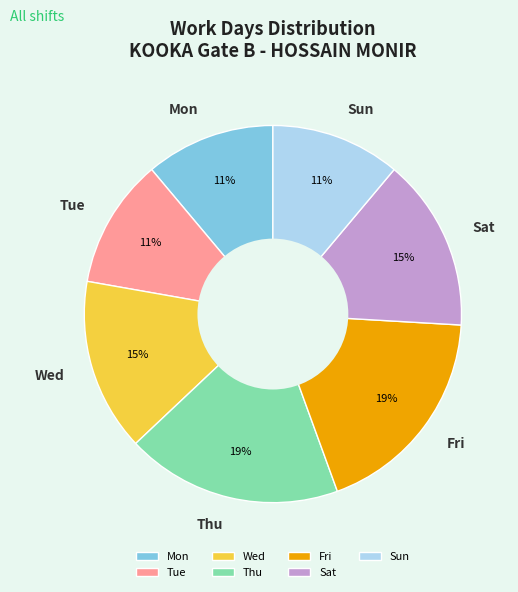

To the nearest percent, what portion does Fri represent?

19%